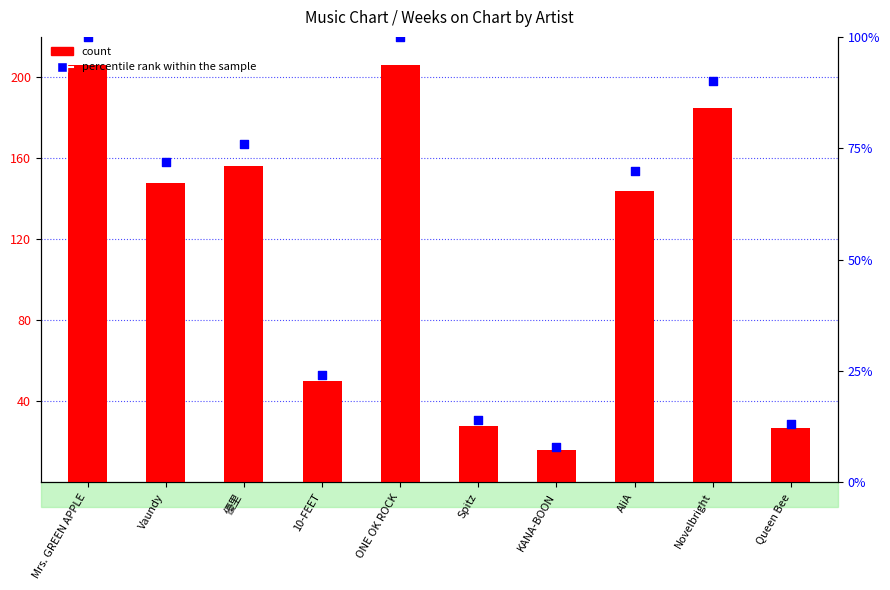

At how many categories does at least one series exceed 164?

3